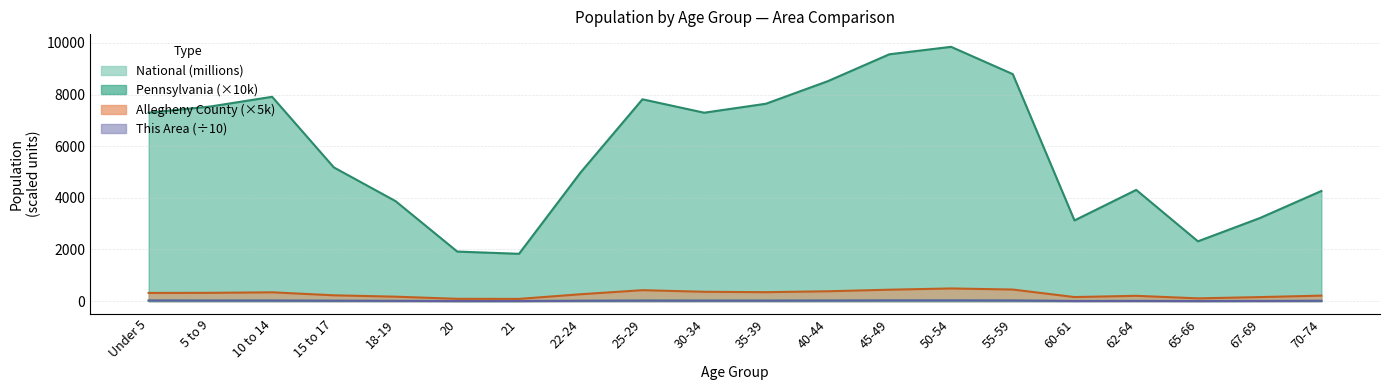

Reading left to right, what are all the values shown in this chart?

This Area: Under 5=26.2	5 to 9=22.1	10 to 14=21.8	15 to 17=16.3	18-19=11.1	20=4.6	21=4.7	22-24=14.3	25-29=19.7	30-34=18.8	35-39=18.5	40-44=22.3	45-49=27.3	50-54=28.1	55-59=25.2	60-61=6.3	62-64=8.6	65-66=4.7	67-69=7.6	70-74=14.2
Allegheny County: Under 5=318.2	5 to 9=321.7	10 to 14=342.0	15 to 17=226.4	18-19=173.3	20=90.3	21=87.2	22-24=267.3	25-29=424.8	30-34=362.9	35-39=347.4	40-44=382.1	45-49=442.8	50-54=491.5	55-59=449.3	60-61=158.0	62-64=206.1	65-66=108.1	67-69=156.8	70-74=213.6
Pennsylvania: Under 5=7295.4	5 to 9=7536.4	10 to 14=7911.5	15 to 17=5178.3	18-19=3872.4	20=1919.4	21=1832.6	22-24=4989.5	25-29=7815.3	30-34=7295.9	35-39=7642.9	40-44=8513.8	45-49=9557.6	50-54=9846.4	55-59=8790.5	60-61=3125.8	62-64=4307.2	65-66=2316.2	67-69=3213.8	70-74=4265.4
National: Under 5=20.2	5 to 9=20.3	10 to 14=20.7	15 to 17=13.0	18-19=9.1	20=4.5	21=4.4	22-24=12.7	25-29=21.1	30-34=20.0	35-39=20.2	40-44=20.9	45-49=22.7	50-54=22.3	55-59=19.7	60-61=7.1	62-64=9.7	65-66=5.3	67-69=7.1	70-74=9.3